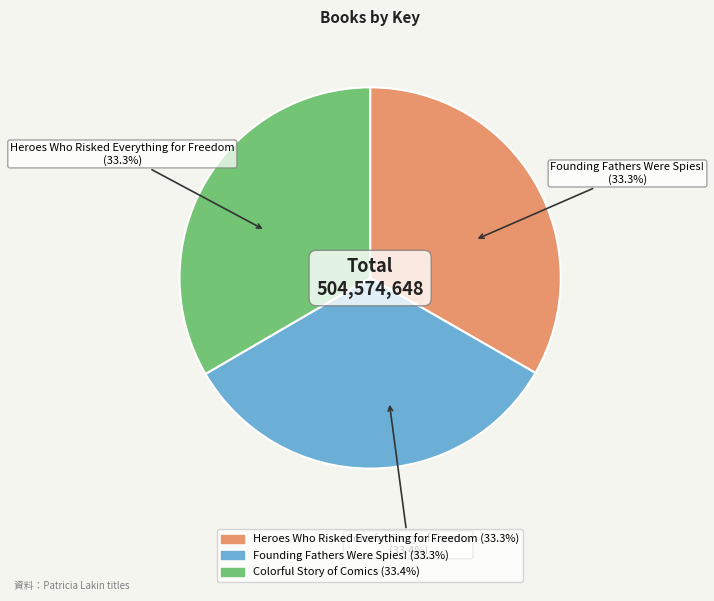

How many segments does this pie chart have?

3